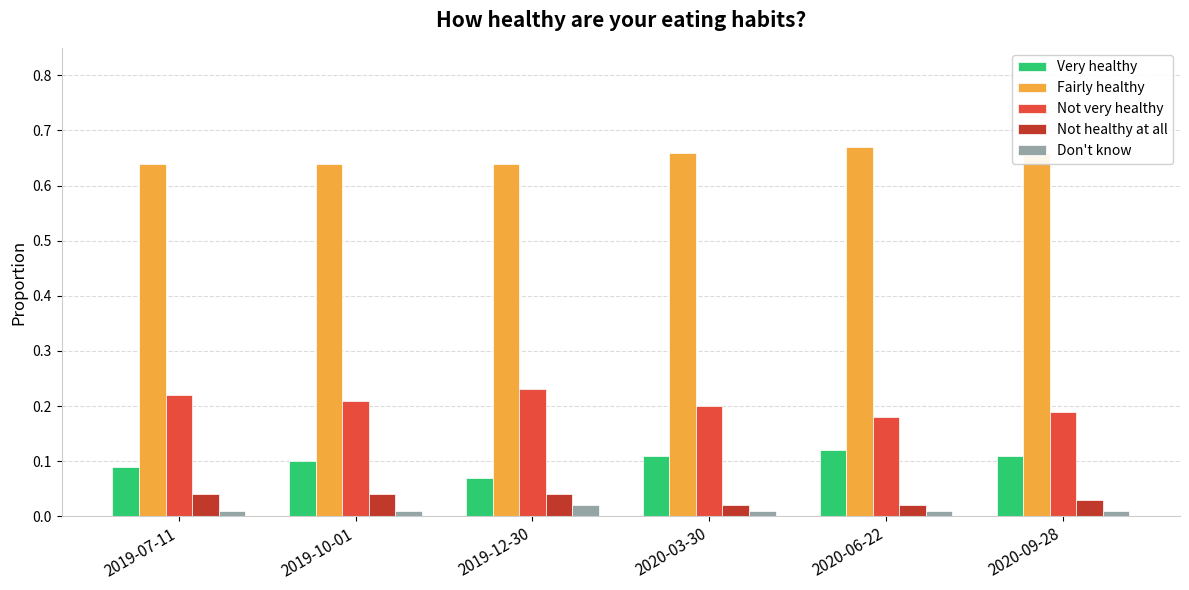

At which label is Not very healthy closest to 0?

2020-06-22